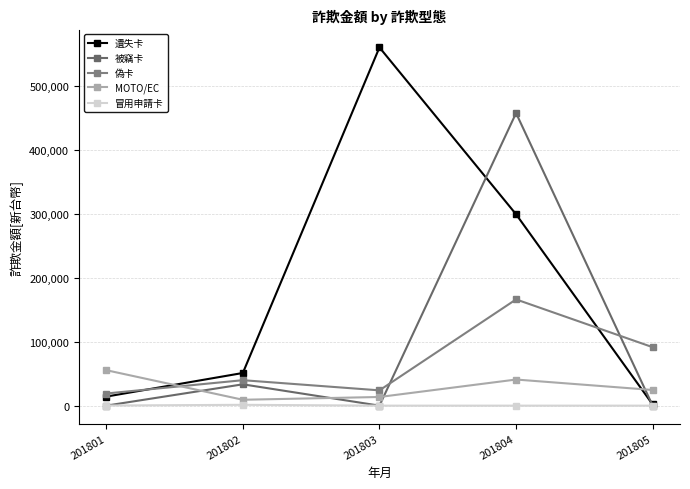

Count the number of data series in this chart.

5